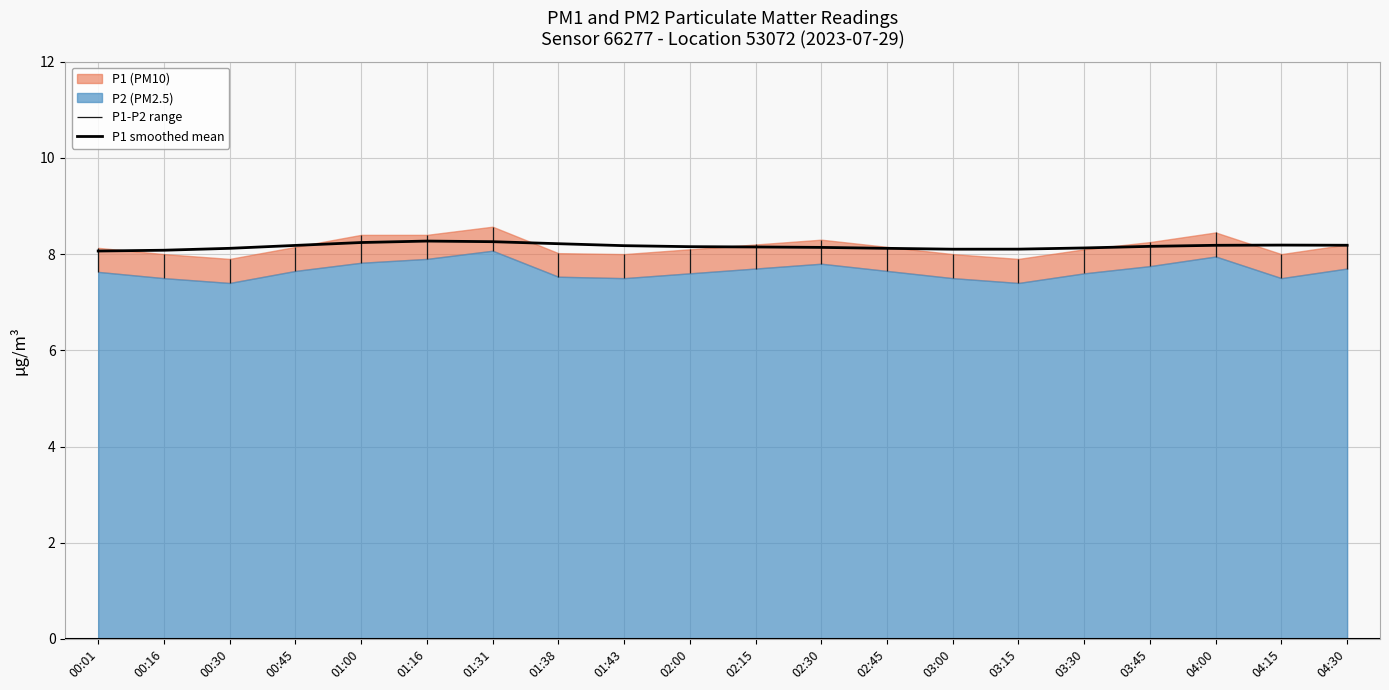

What is the label of the 6th point from the left?

01:16